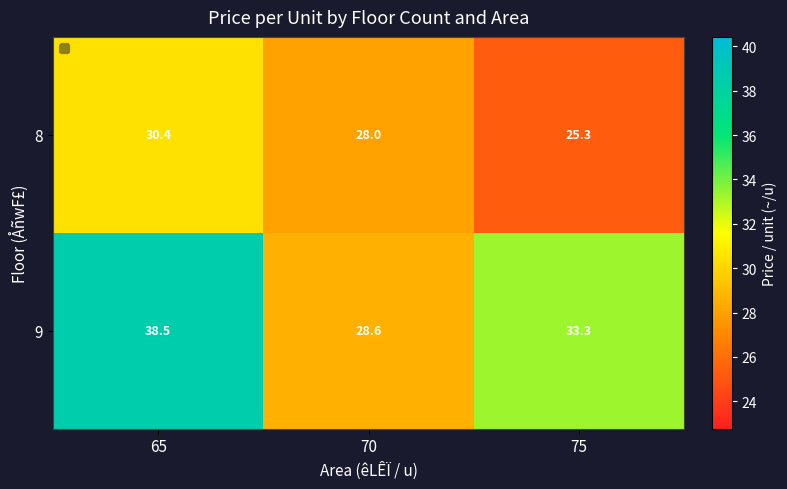

Which series has the largest total across all categories?

9